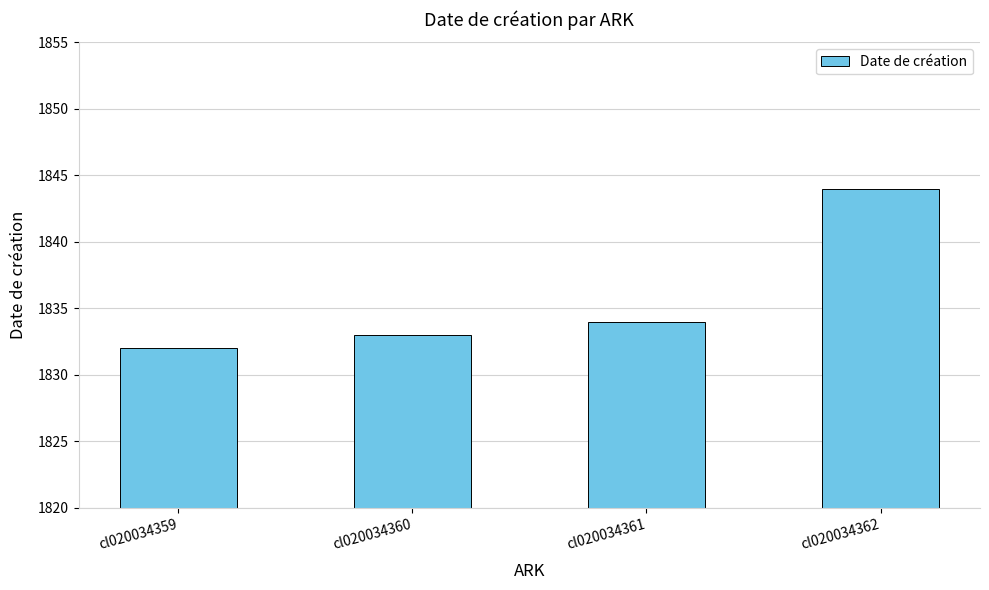

Count the number of categories in the chart.

4